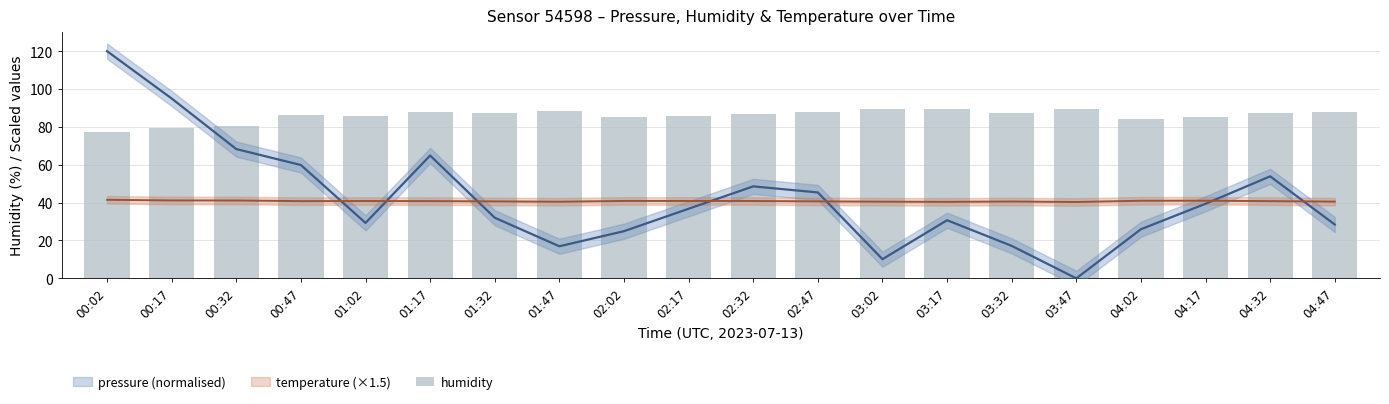

What is the change in value from 03:32 to 04:02?

-3.0